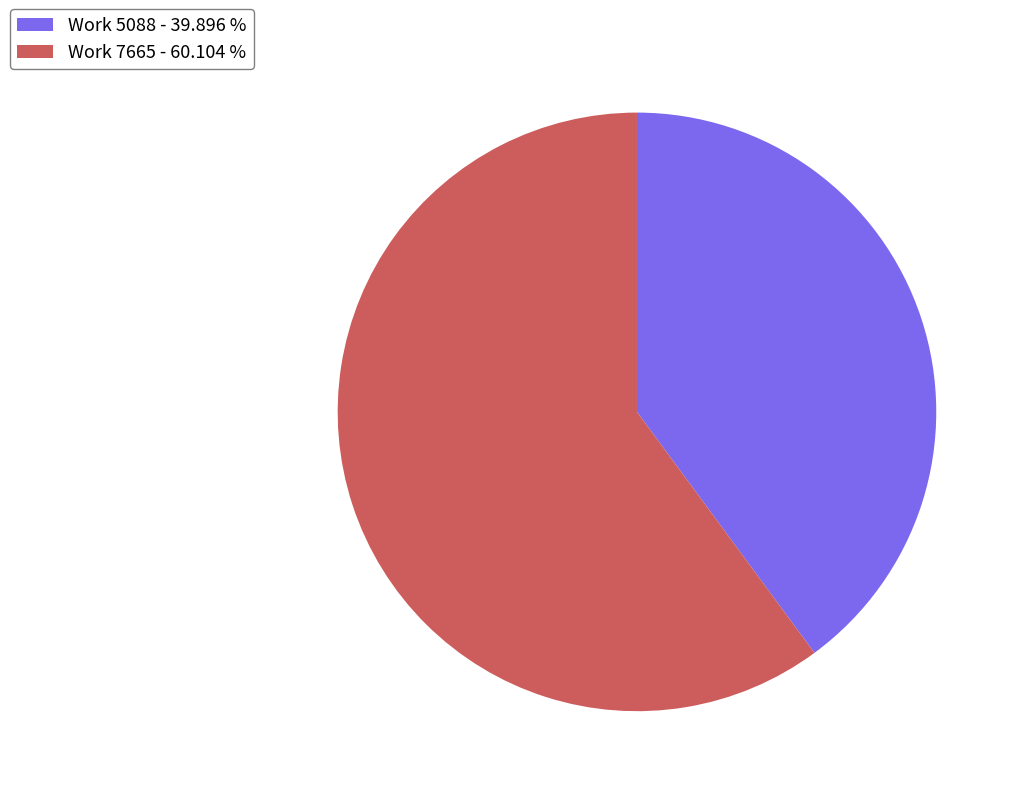

How many slices are in this pie chart?

2